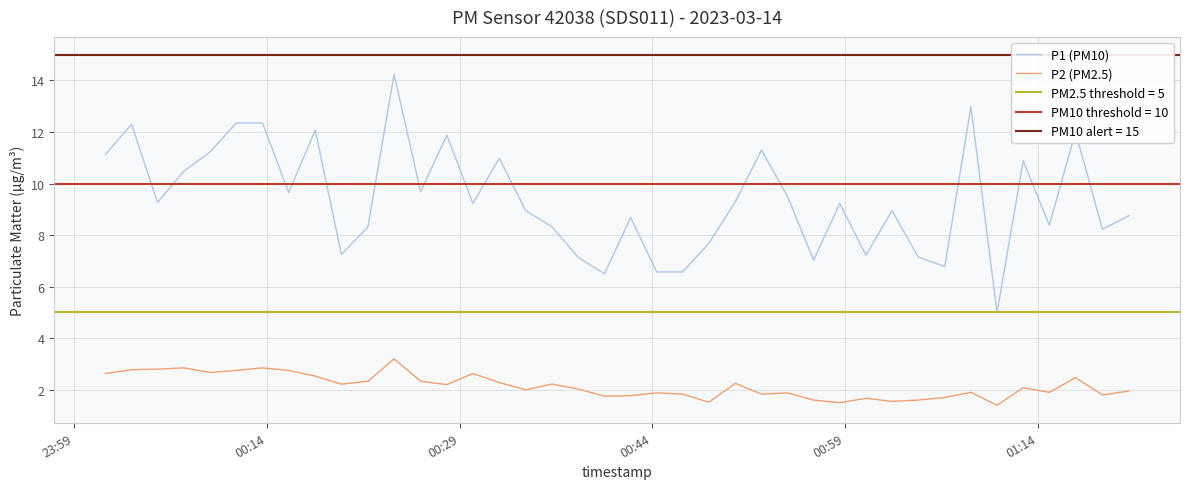

What is the highest value of the P2 (PM2.5) series?

3.2